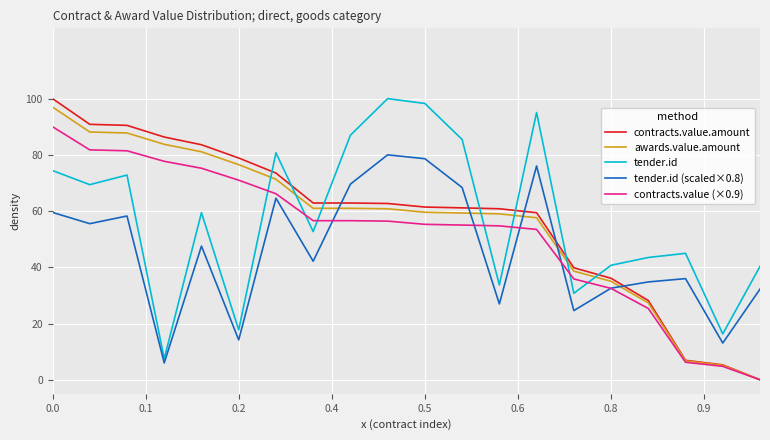

Does the chart have visible grid lines?

Yes